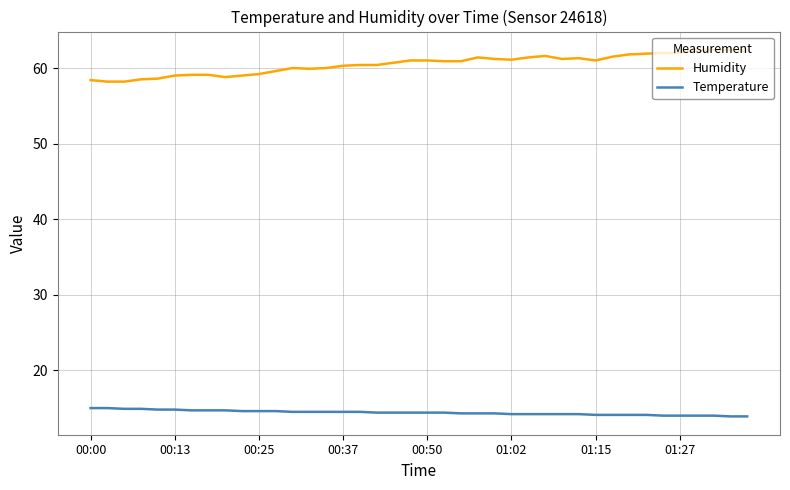

True or false: Humidity and Temperature intersect in this chart.

False